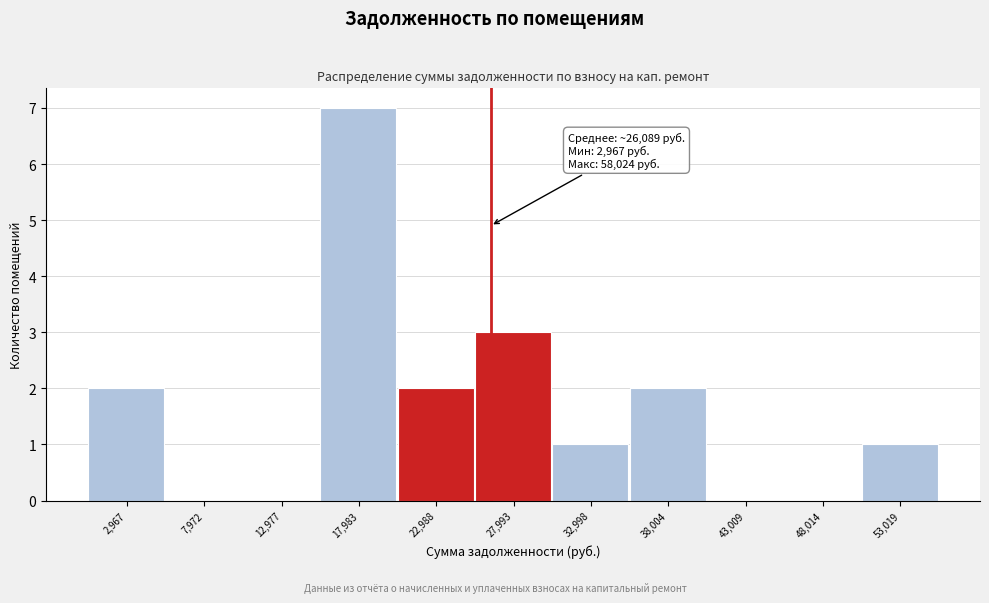

Reading right to left, list all the values displayed in this chart.

53,019=1	48,014=0	43,009=0	38,004=2	32,998=1	27,993=3	22,988=2	17,983=7	12,977=0	7,972=0	2,967=2